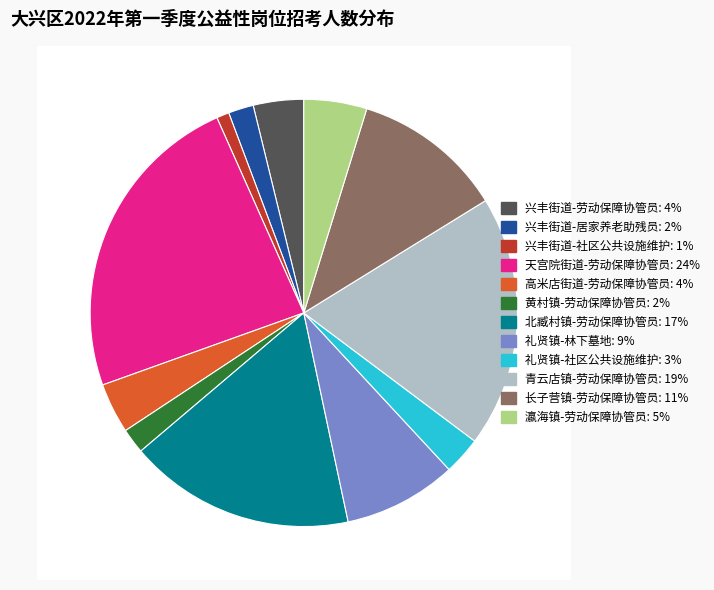

Do 黄村镇-劳动保障协管员 and 兴丰街道-居家养老助残员 together represent more than half of the pie?

No